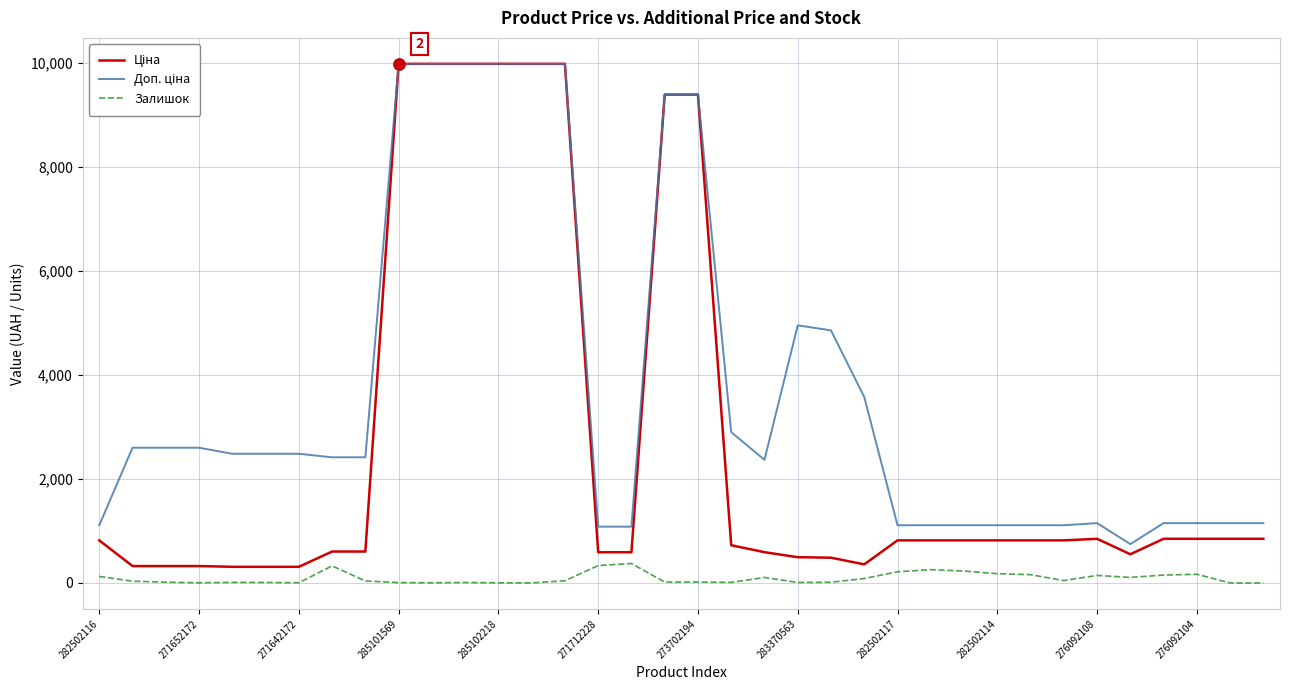

What is the greatest value displayed?

9975.0